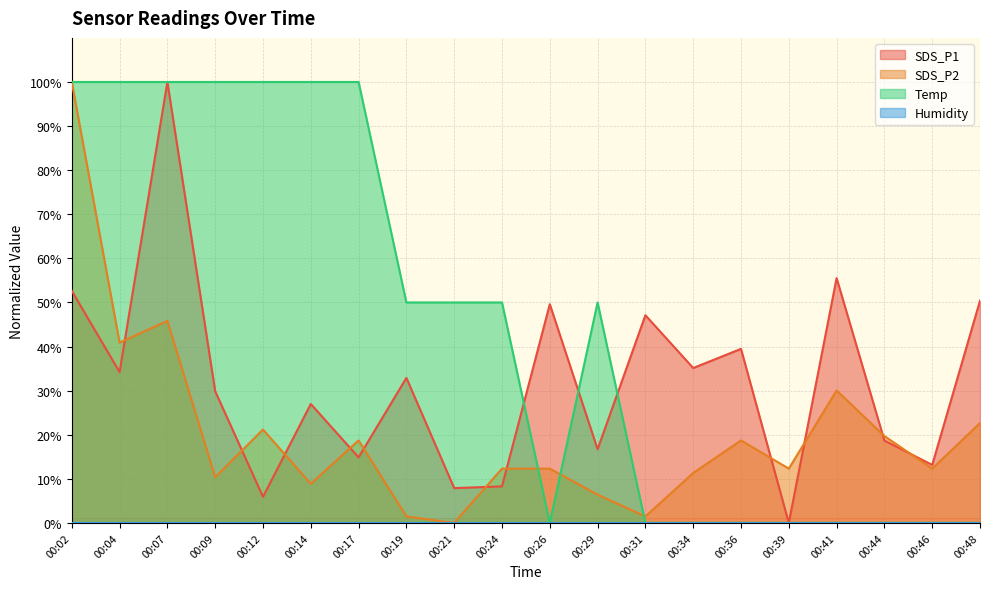

The value of SDS_P1 at 00:19 is 55.9. True or false?

False